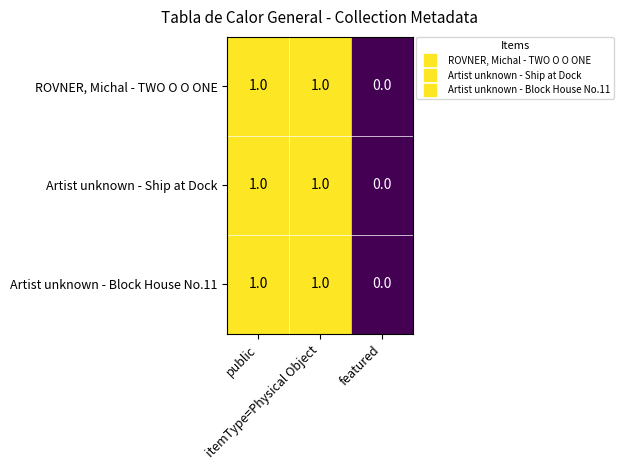

Count the Artist unknown - Block House No.11 values in the range 0 to 1.

3